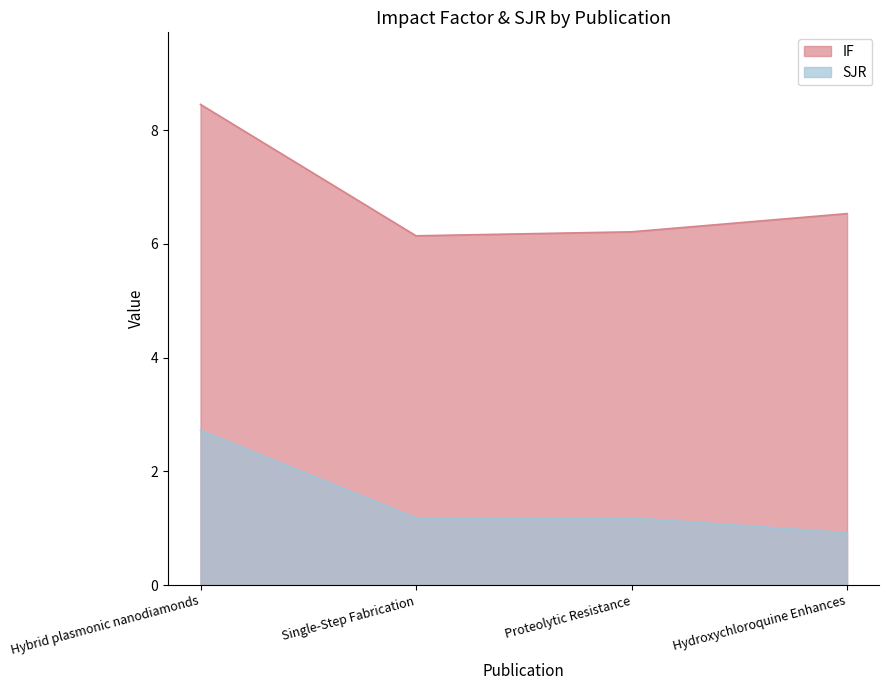

The value of IF at Proteolytic Resistance is 6.2. True or false?

True